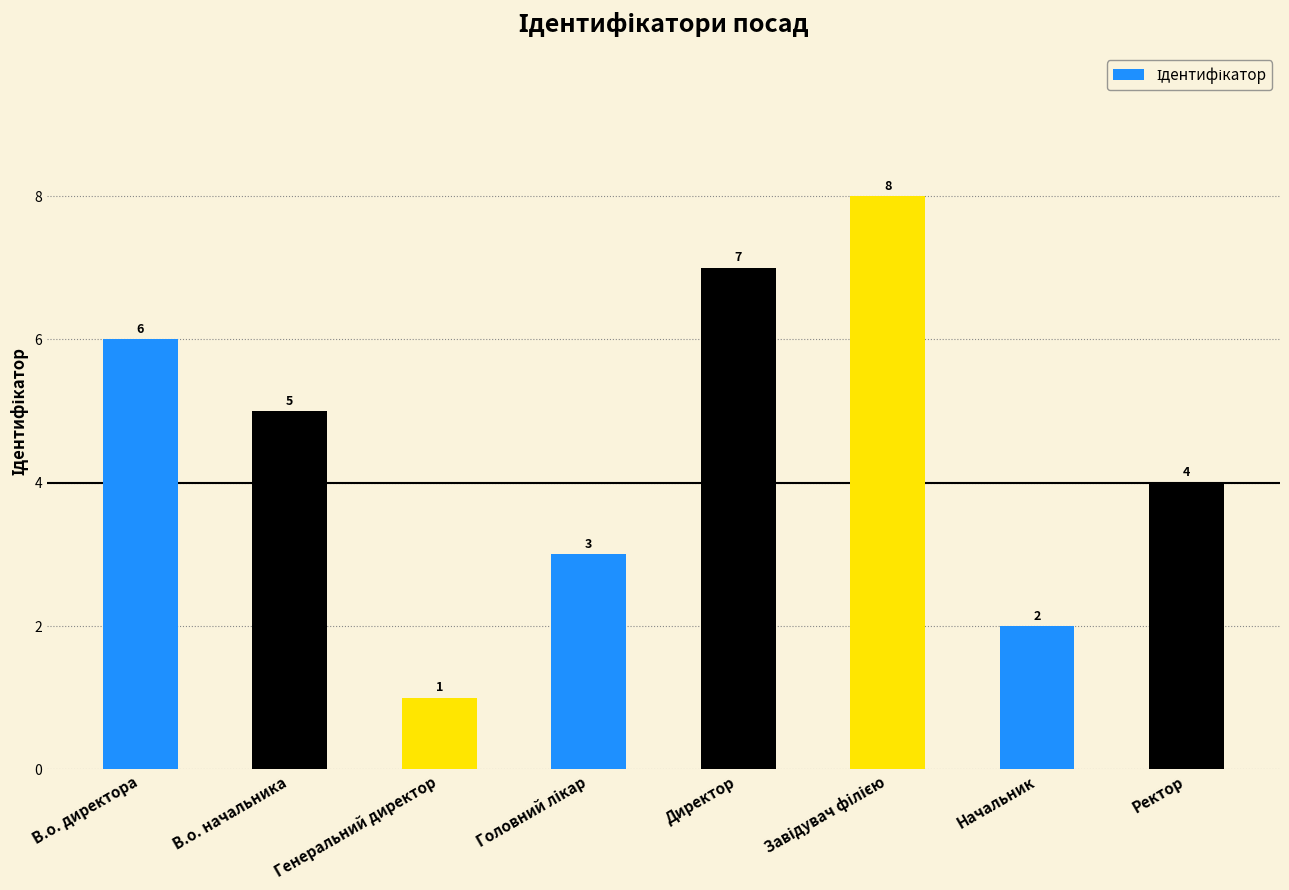

At which label does the data first exceed 5?

В.о. директора